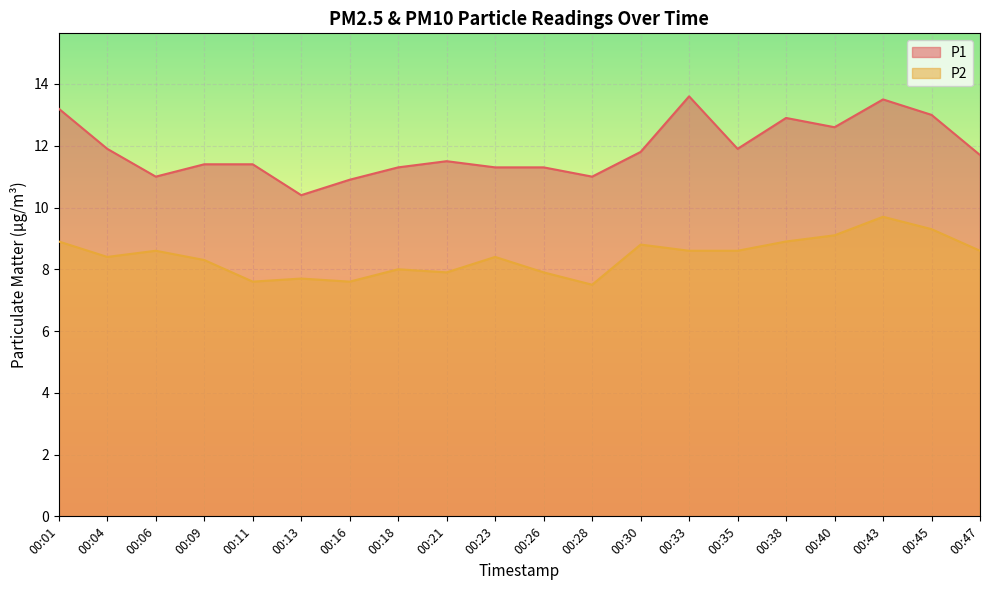

True or false: P1 and P2 cross at least once.

False